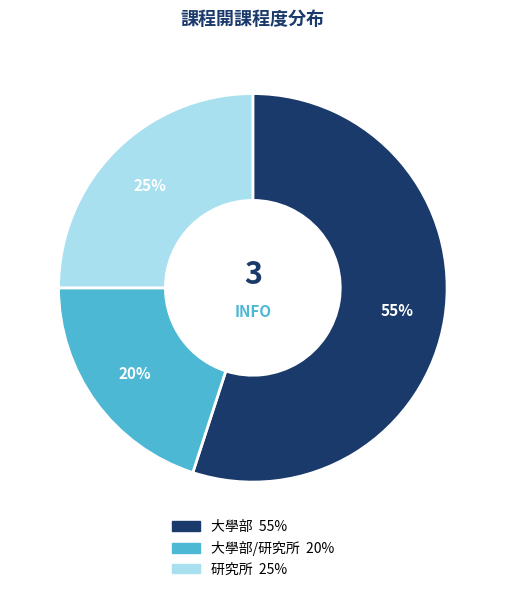

Is there any slice that represents more than half of the pie?

Yes